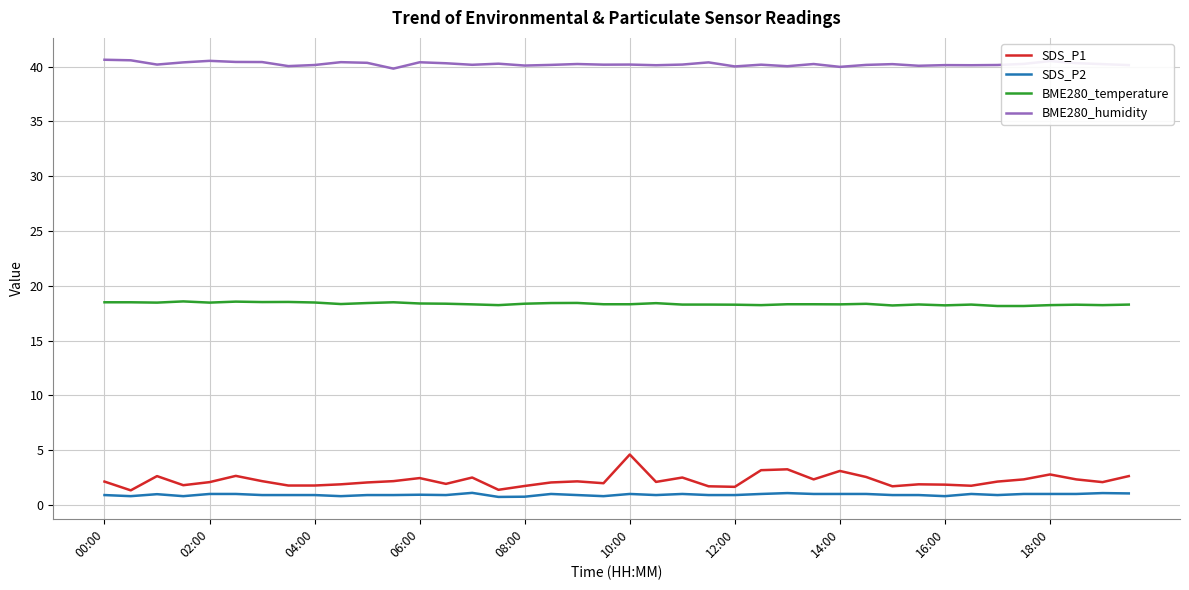

What is the difference between the maximum and second lowest values in the SDS_P1 series?

3.2